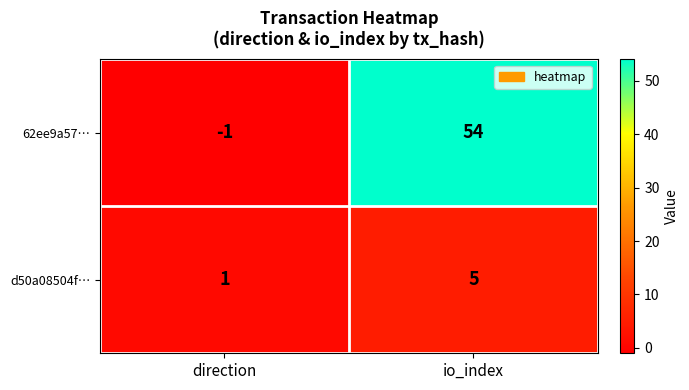

Which series has the widest spread of values?

62ee9a57…